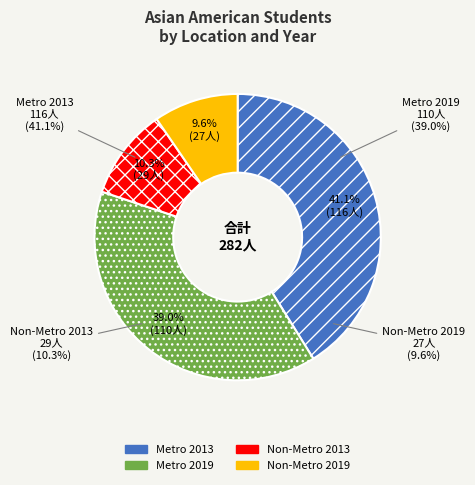

Is it true that Non-Metro 2019 is 10% of the pie?

True